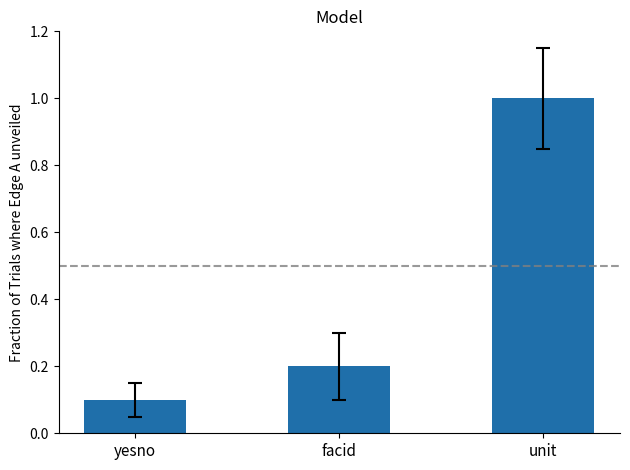

What is the difference between the second highest and minimum values?

0.1